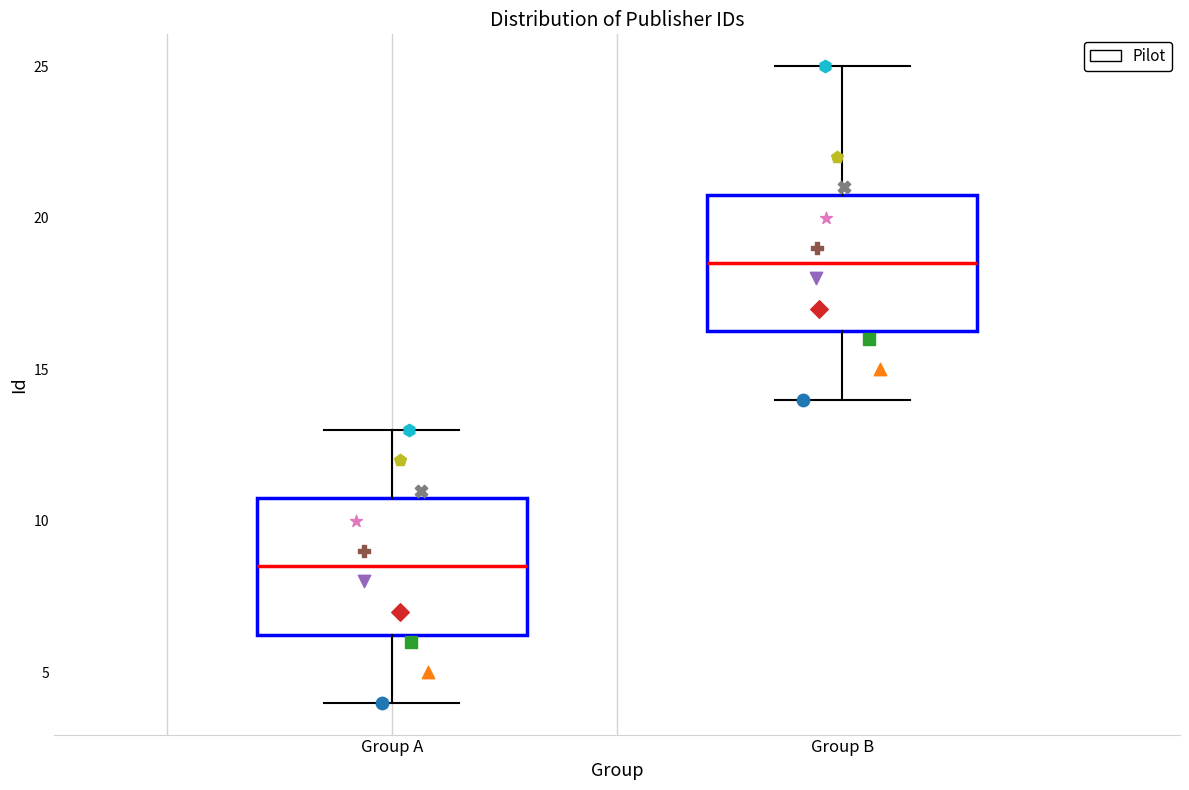

Reading left to right, read every box against the y-axis: the position of its median line, the range the box covers, and the ends of its whiskers. The values are not printed on the chart, so give them approximately, as read against the axis.

Group A: median 8.5, box 6.5 to 11.0, whiskers 4.0 to 13.0
Group B: median 18.5, box 16.5 to 21.0, whiskers 14.0 to 25.0